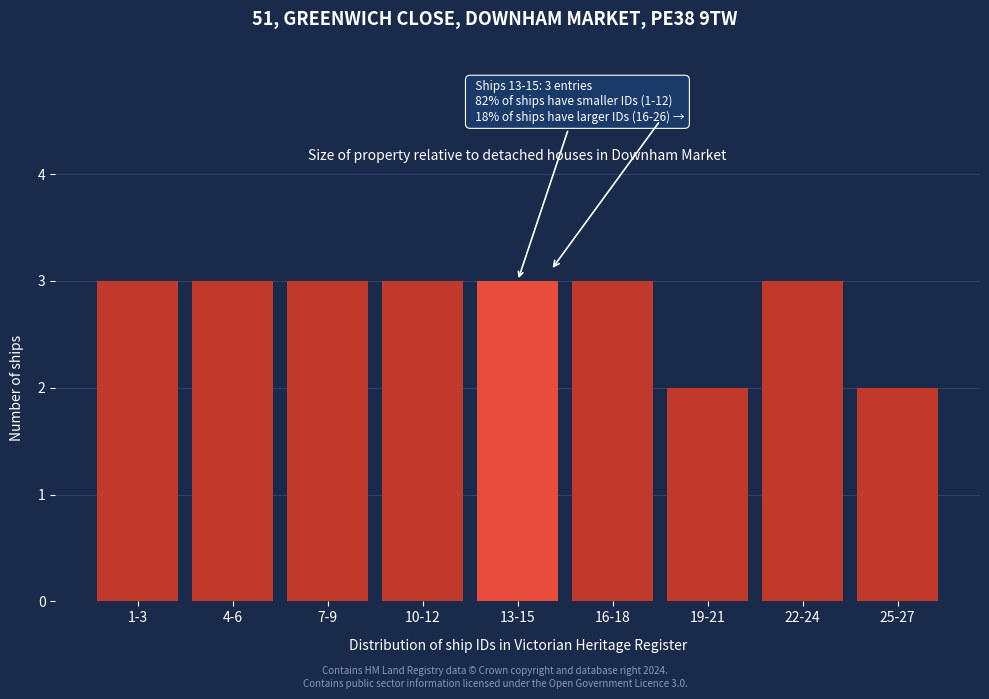

Reading right to left, transcribe all the data shown in this chart.

2	3	2	3	3	3	3	3	3